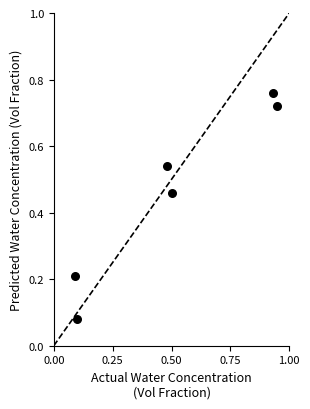

What is the range of X values (max minus min)?

0.9